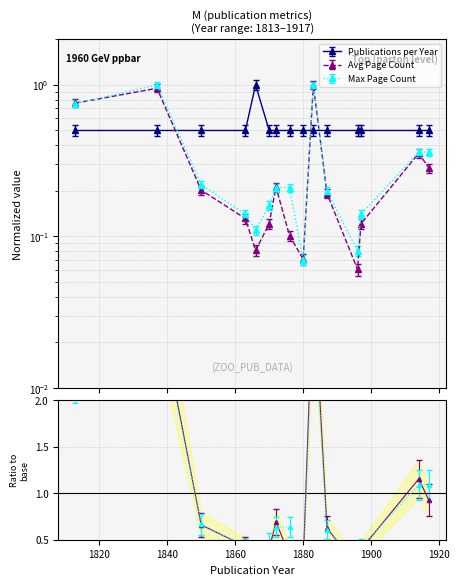

Reading left to right, transcribe all the data shown in this chart.

Publications per Year: 0.5	0.5	0.5	0.5	1.0	0.5	0.5	0.5	0.5	0.5	0.5	0.5	0.5	0.5	0.5
Avg Page Count: 0.8	0.9	0.2	0.1	0.1	0.1	0.2	0.1	0.1	1.0	0.2	0.1	0.1	0.4	0.3
Max Page Count: 0.8	1.1	0.2	0.1	0.1	0.2	0.2	0.2	0.1	1.1	0.2	0.1	0.1	0.4	0.4